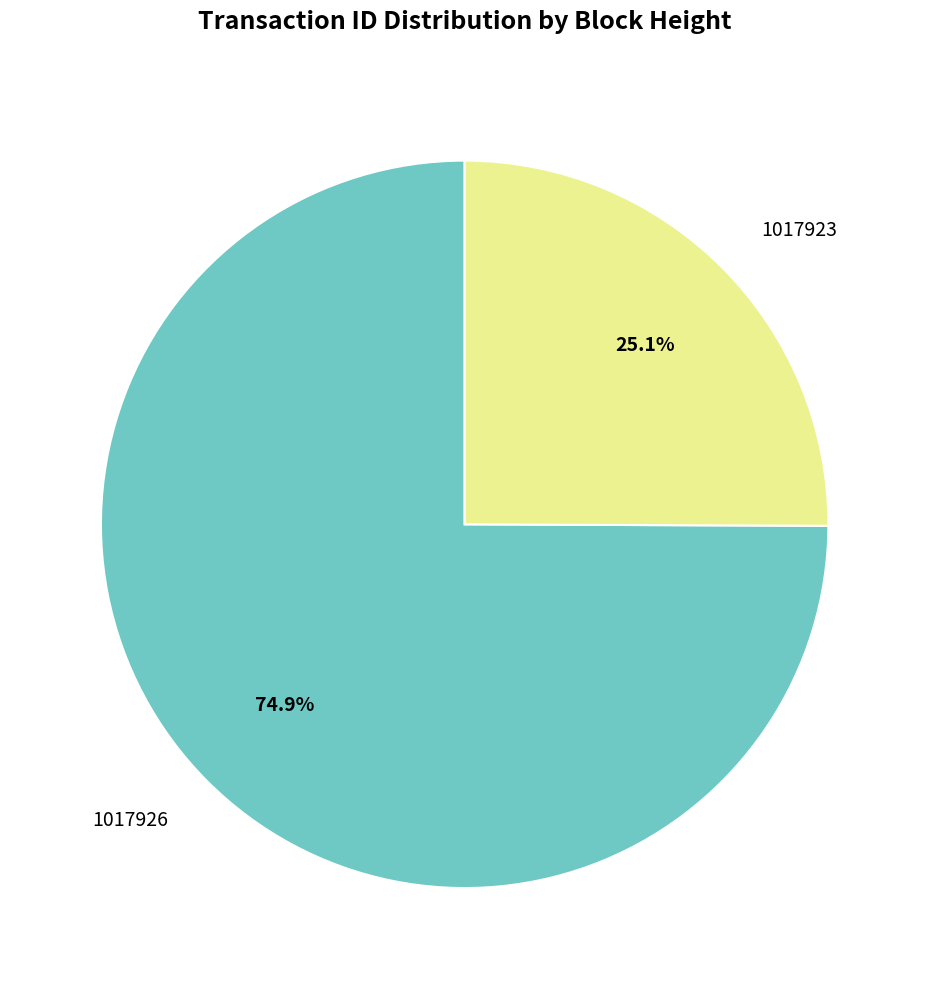

Does any single category account for the majority?

Yes